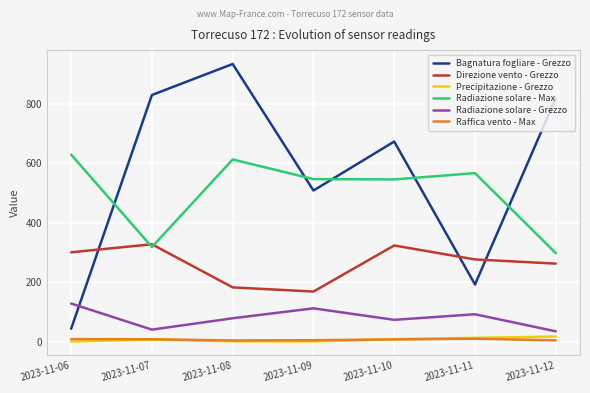

Which series has the largest range (max minus min)?

Bagnatura fogliare - Grezzo